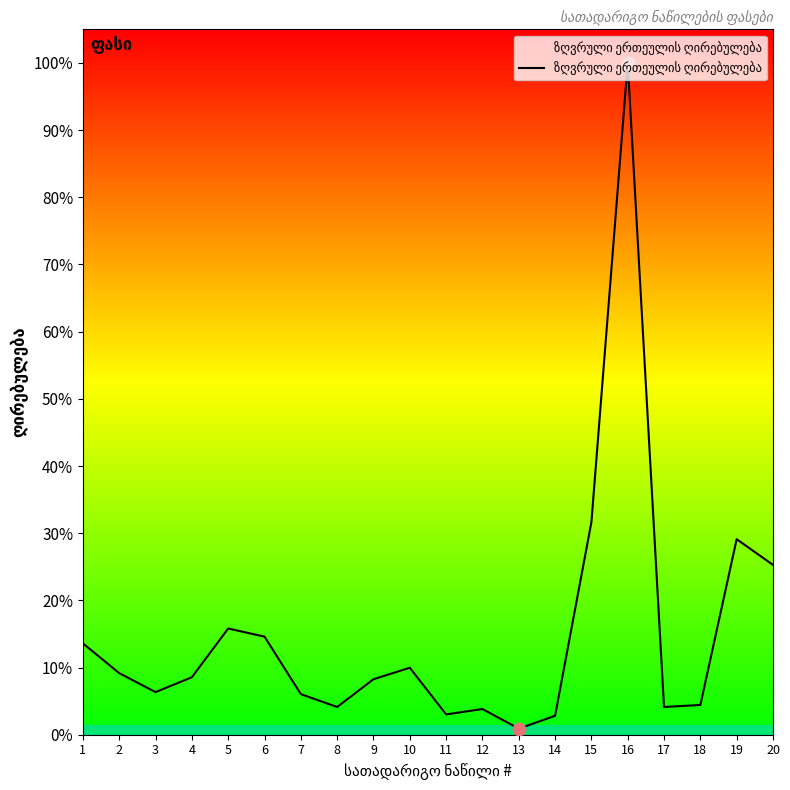

Approximately how many times larger is the value at 3 compared to 10?

0.6